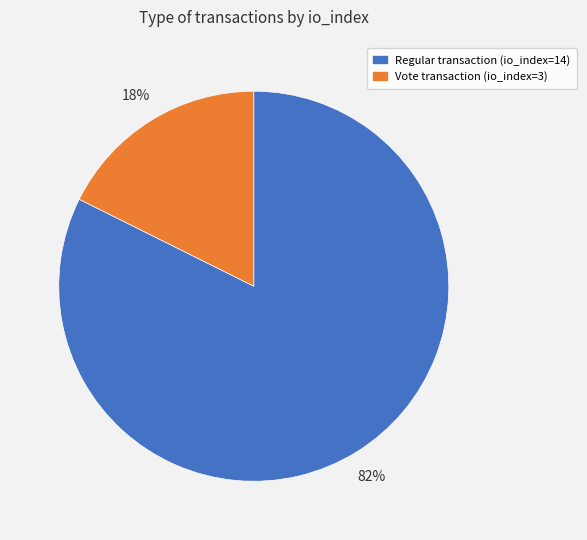

To the nearest percent, what is the average slice percentage?

50%